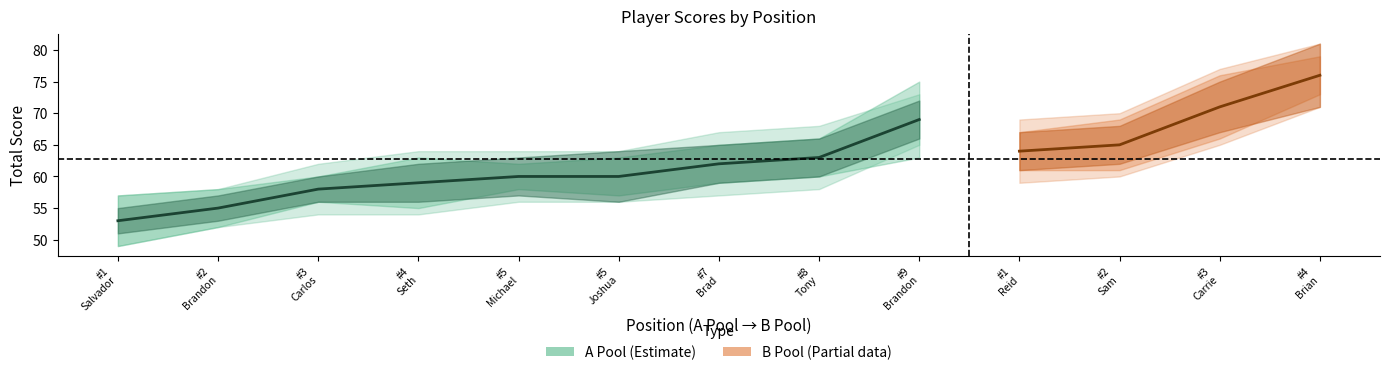

True or false: hole_6 and round_total_score intersect in this chart.

False